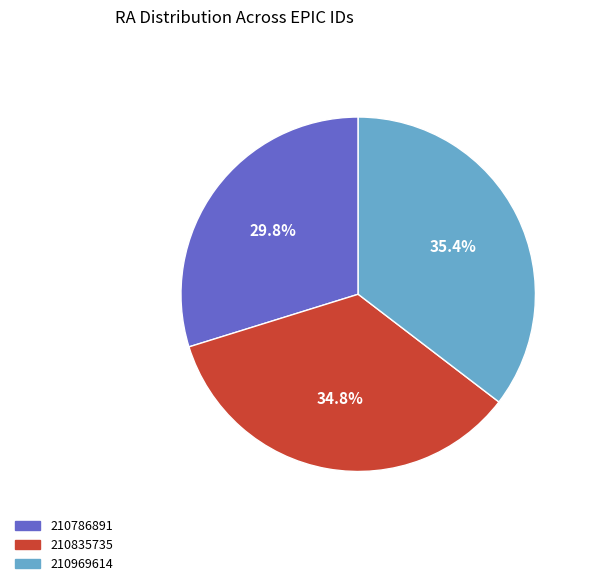

Is there a majority slice in this chart?

No